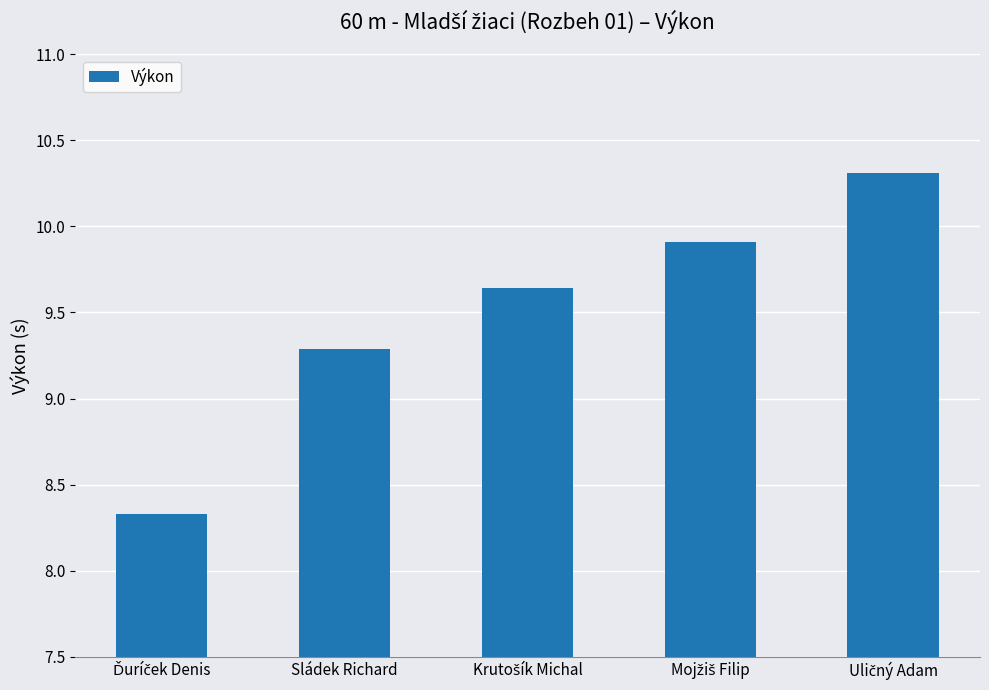

What is the average value?

9.5